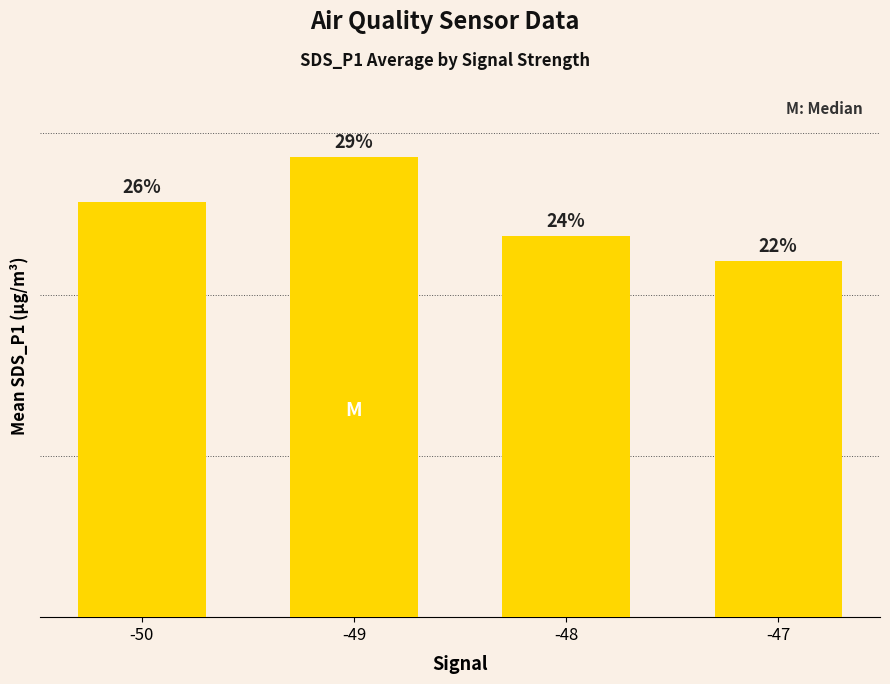

Are the bars horizontal?

No